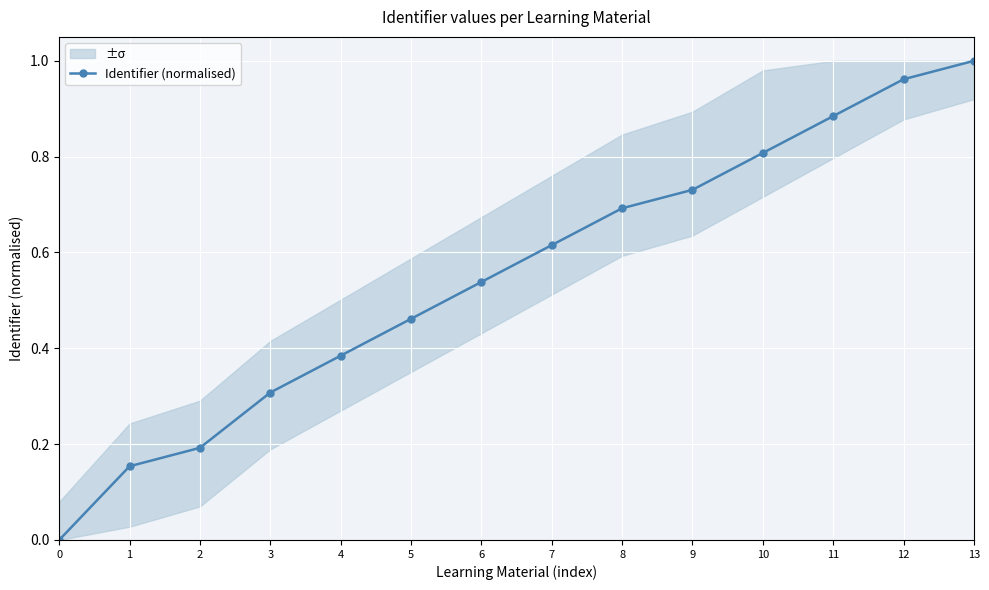

Reading right to left, extract all data points from this chart.

13=1.0	12=1.0	11=0.9	10=0.8	9=0.7	8=0.7	7=0.6	6=0.5	5=0.5	4=0.4	3=0.3	2=0.2	1=0.2	0=0.0